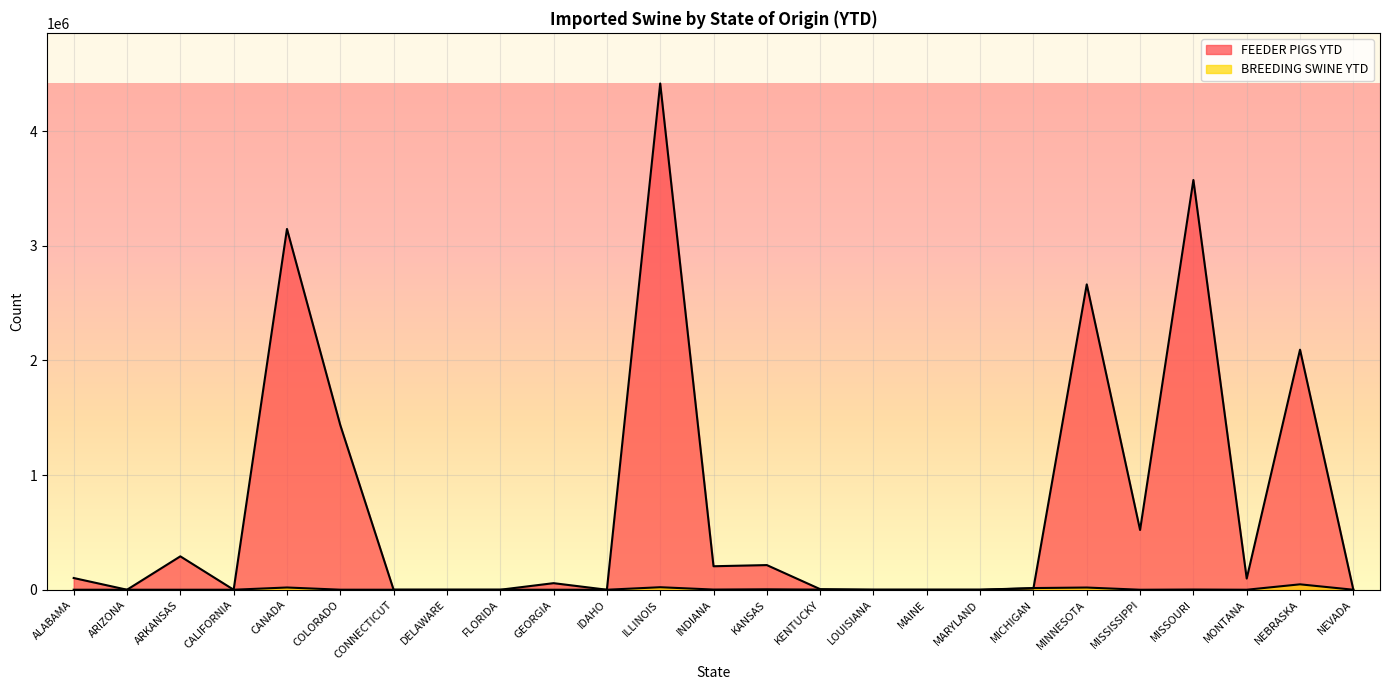

How many series are shown in this chart?

2